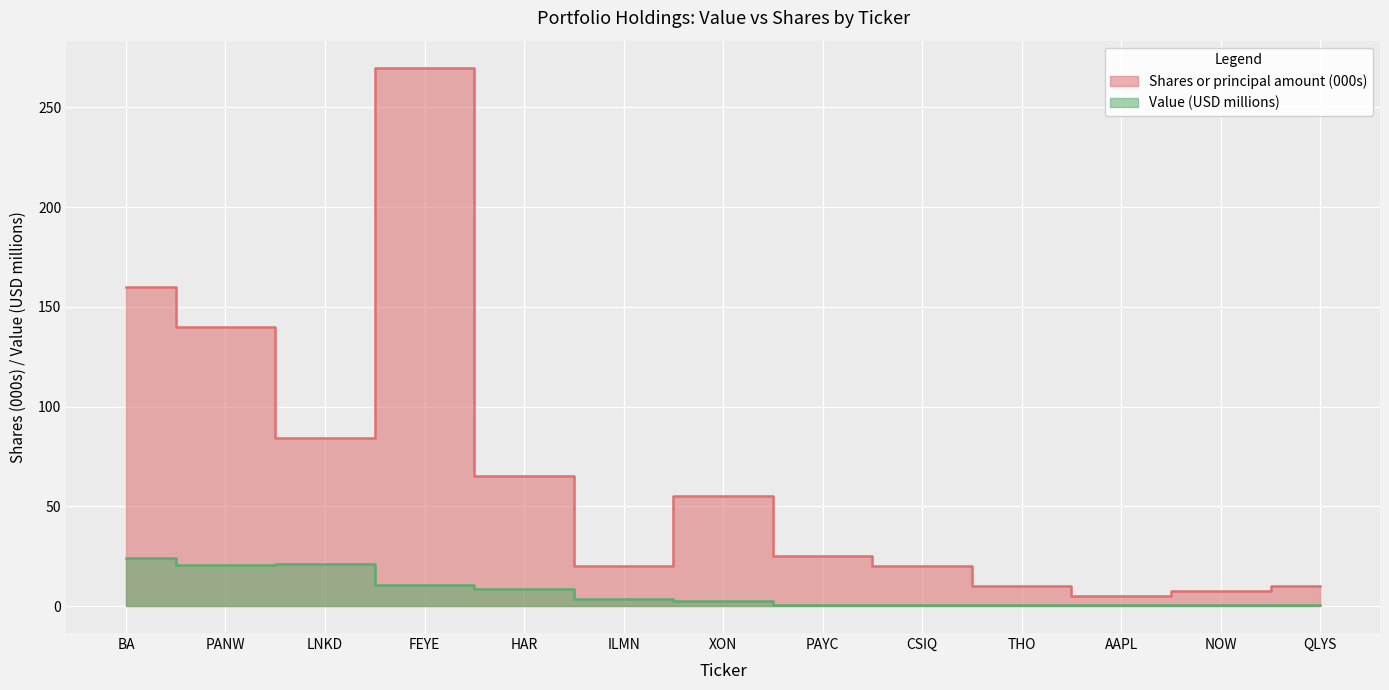

What is the difference between the second highest and minimum values in the Shares or principal amount series?

155.0